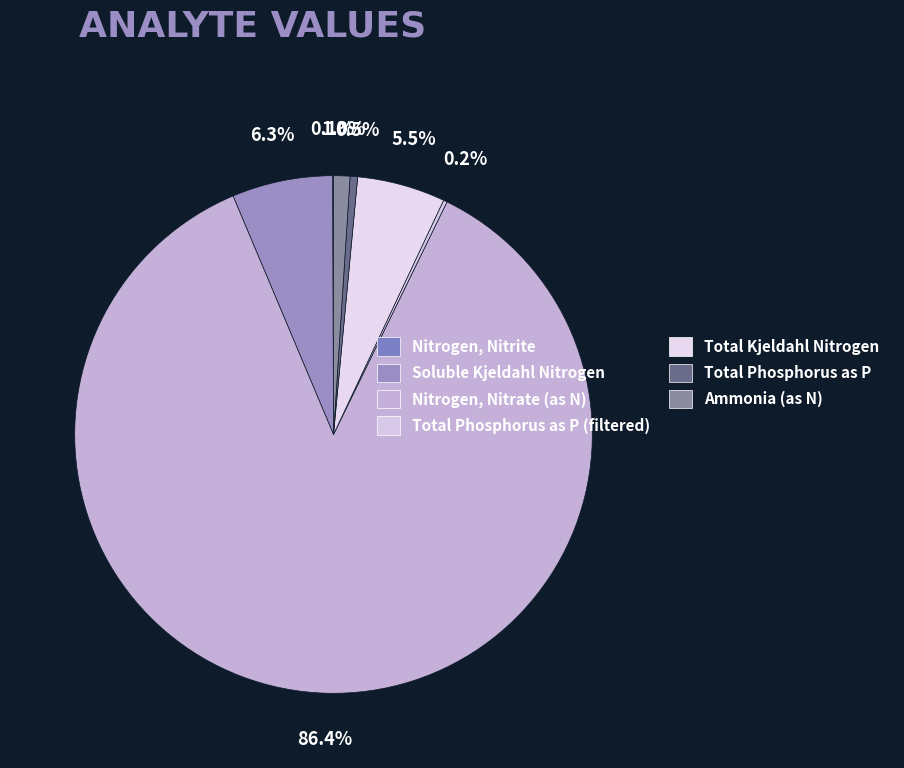

Which category has the biggest portion of the pie?

Nitrogen, Nitrate (as N)